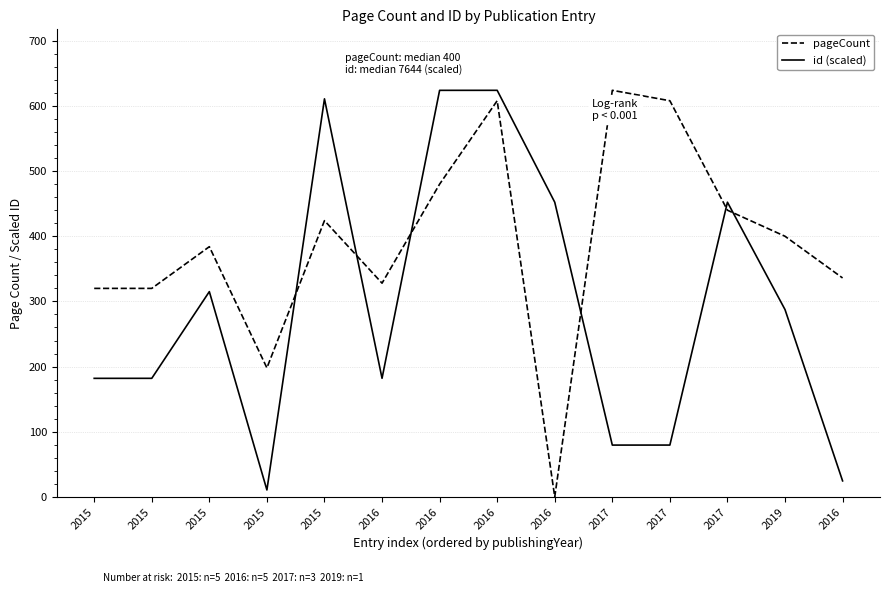

Reading left to right, extract all data points from this chart.

pageCount: 2015=320.0	2015=320.0	2015=384.0	2015=198.0	2015=424.0	2016=328.0	2016=480.0	2016=608.0	2016=0.0	2017=624.0	2017=608.0	2017=440.0	2019=400.0	2016=336.0
id (scaled): 2015=181.9	2015=182.0	2015=315.0	2015=10.6	2015=610.9	2016=182.0	2016=624.0	2016=624.0	2016=452.2	2017=79.5	2017=79.5	2017=452.3	2019=287.5	2016=24.6